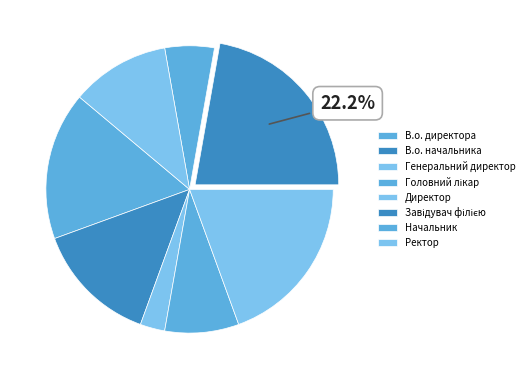

Does Завідувач філією represent more than half of the total?

No